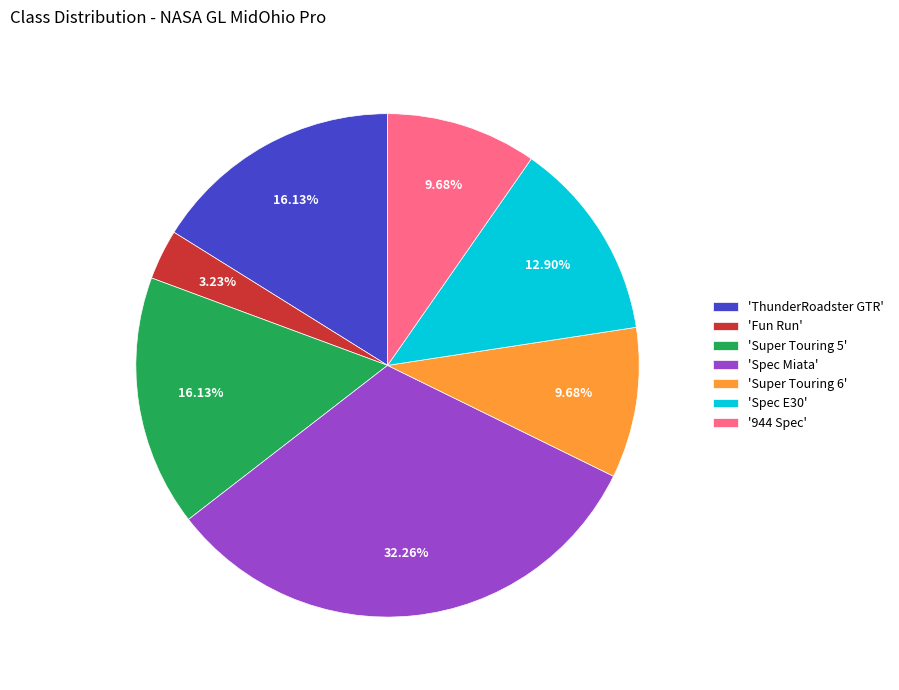

How many segments does this pie chart have?

7